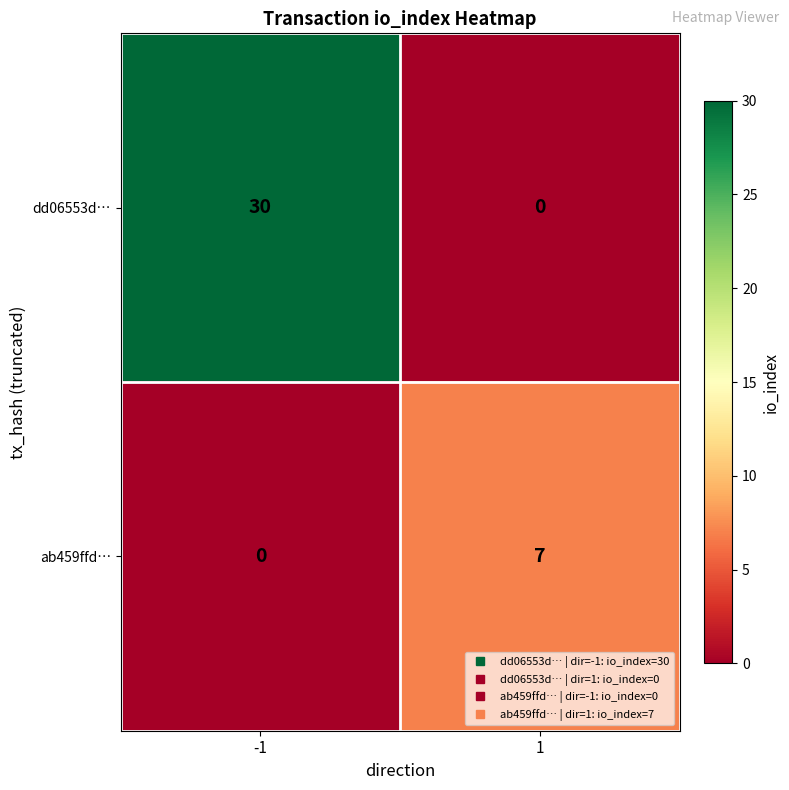

What is the difference between the maximum and minimum values in the ab459ffd… series?

7